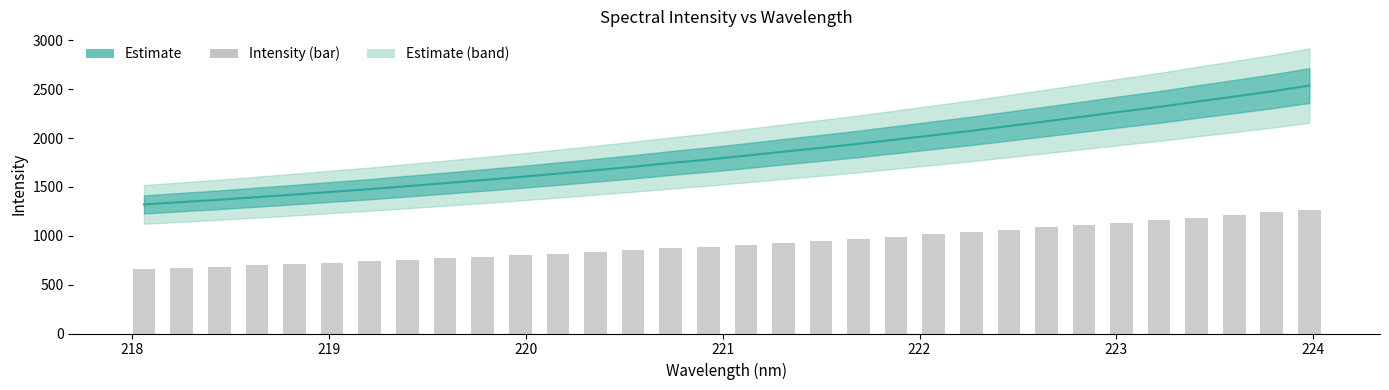

How many values in the col_1 (bar) series exceed 909?

16